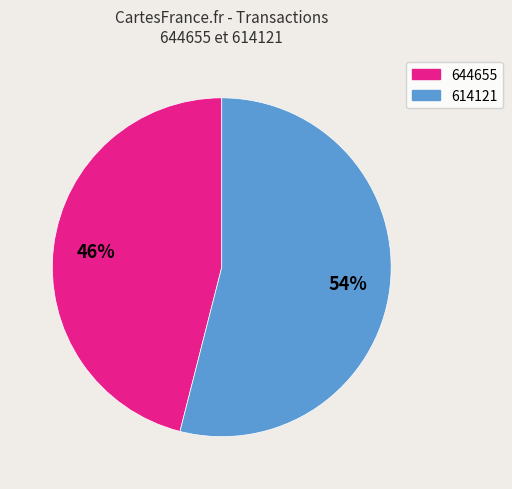

Which category has the smallest portion of the pie?

644655